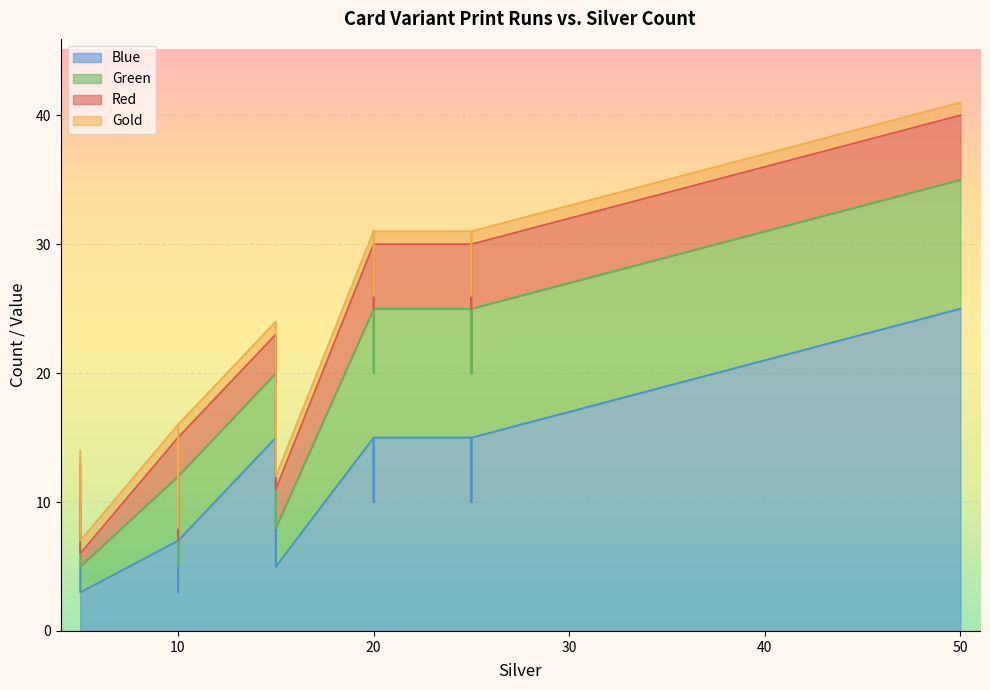

At which label does Blue reach its minimum?

5